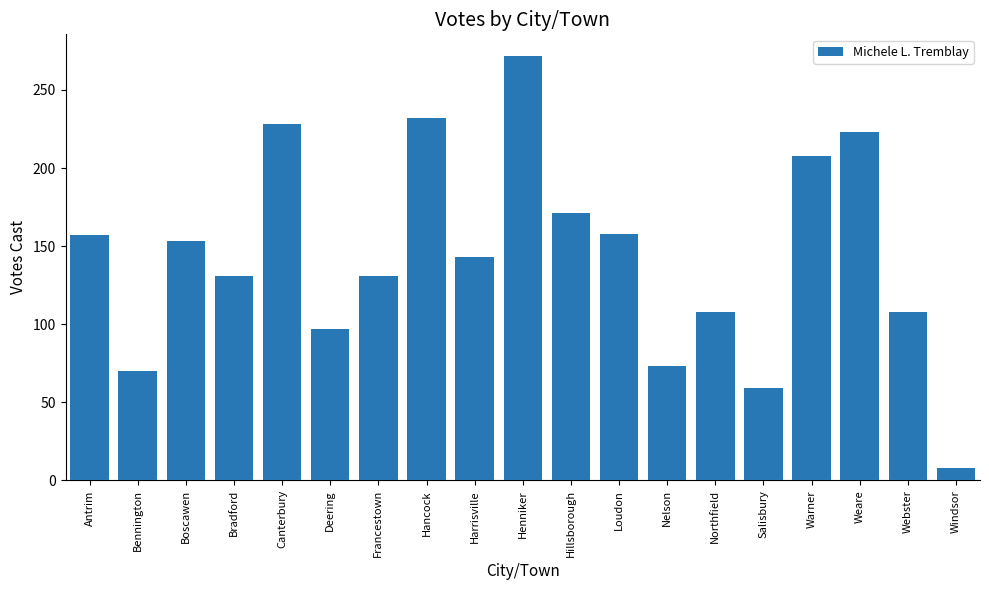

True or false: the data shows 171 at Hillsborough.

True